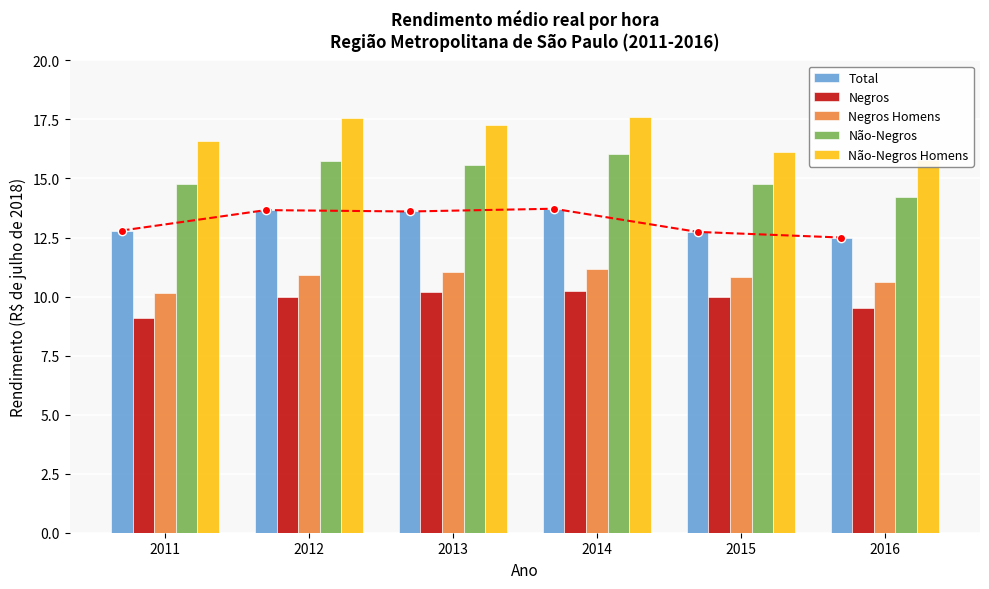

How many bars are there in total?

30